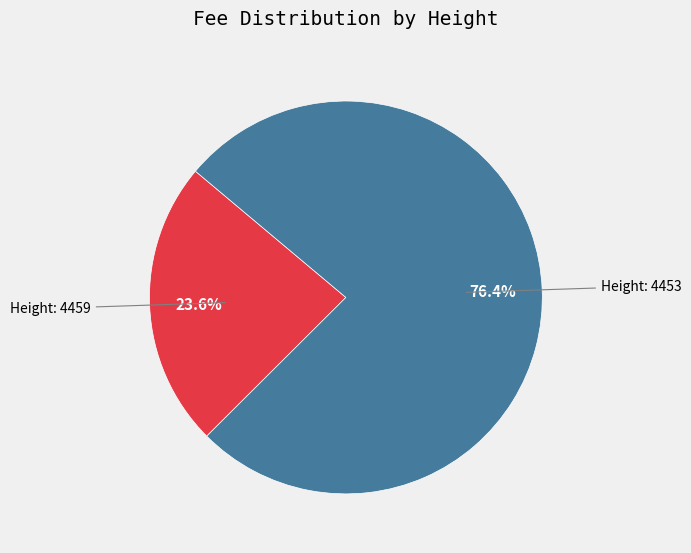

Is there any slice that represents more than half of the pie?

Yes